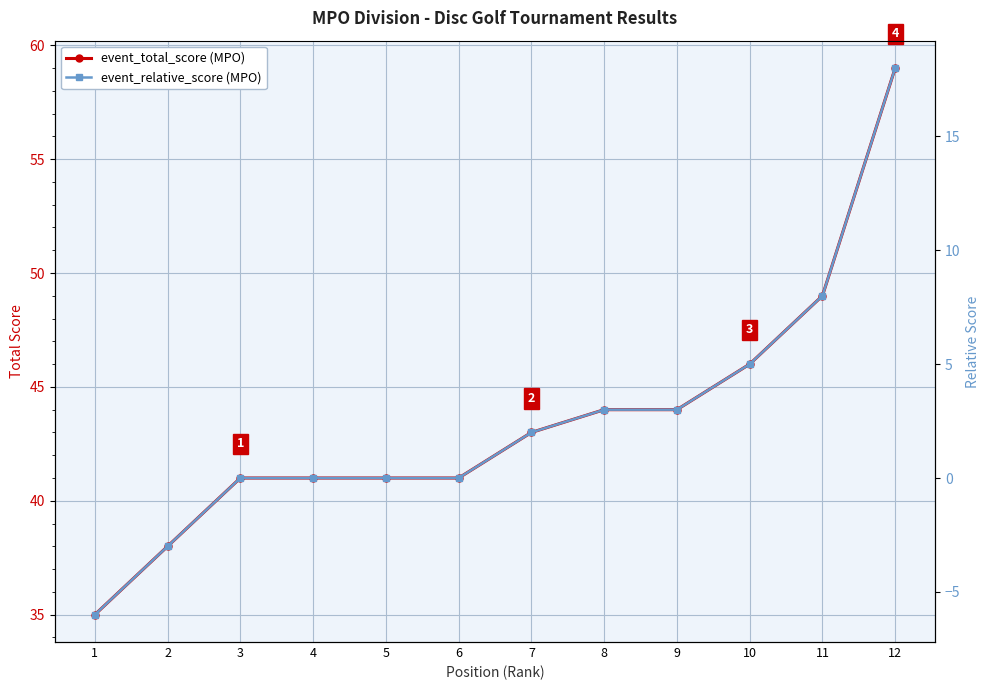

At which label does event_relative_score (MPO) reach its peak?

12